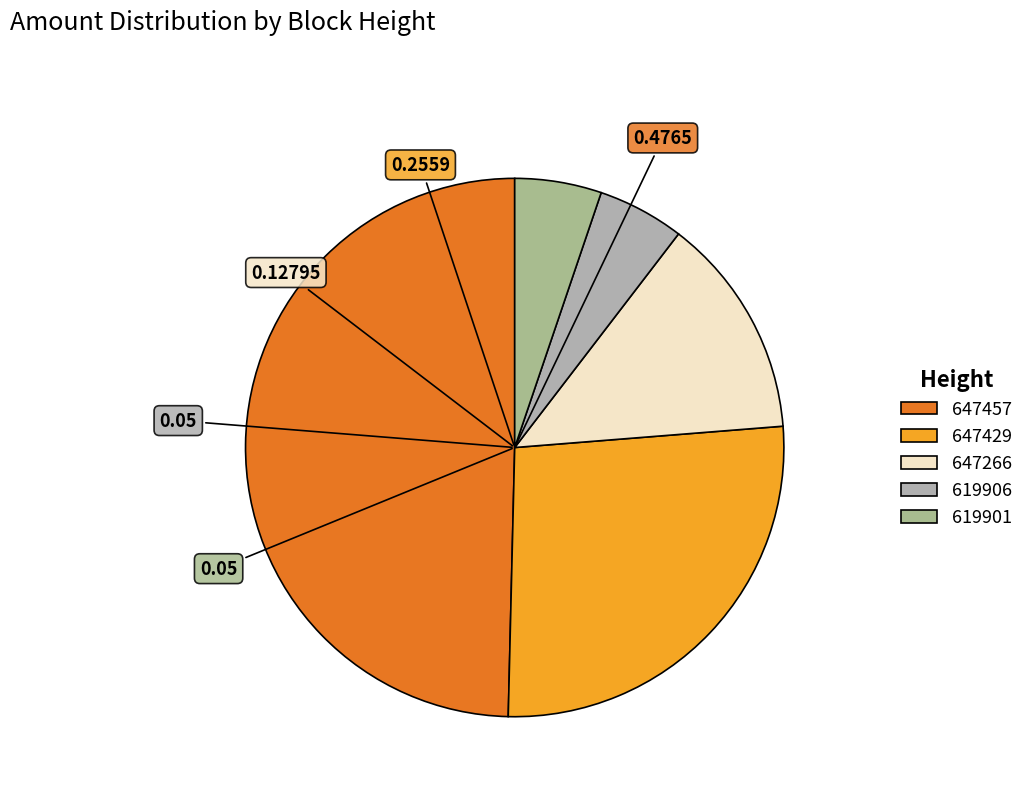

True or false: 619906 accounts for 5% of the total.

True